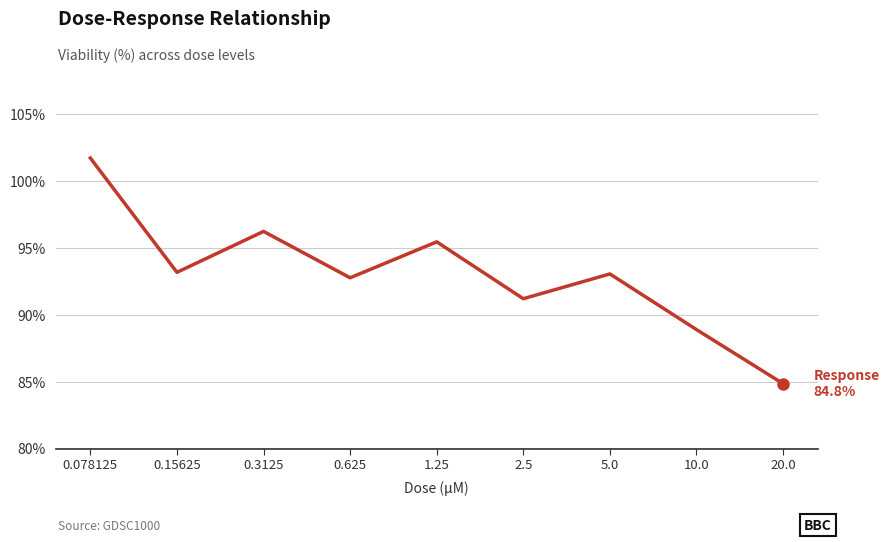

Which has a higher value, 0.15625 or 20.0?

0.15625